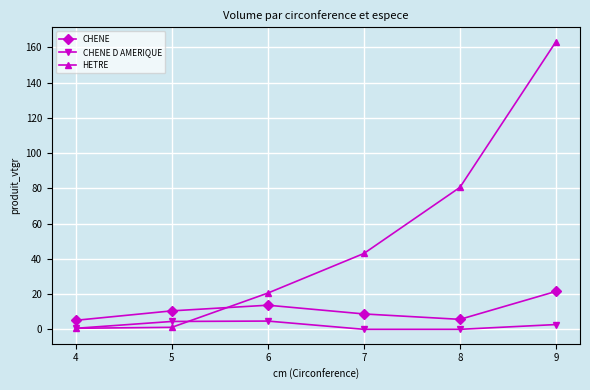

What is the minimum value for CHENE?

5.1